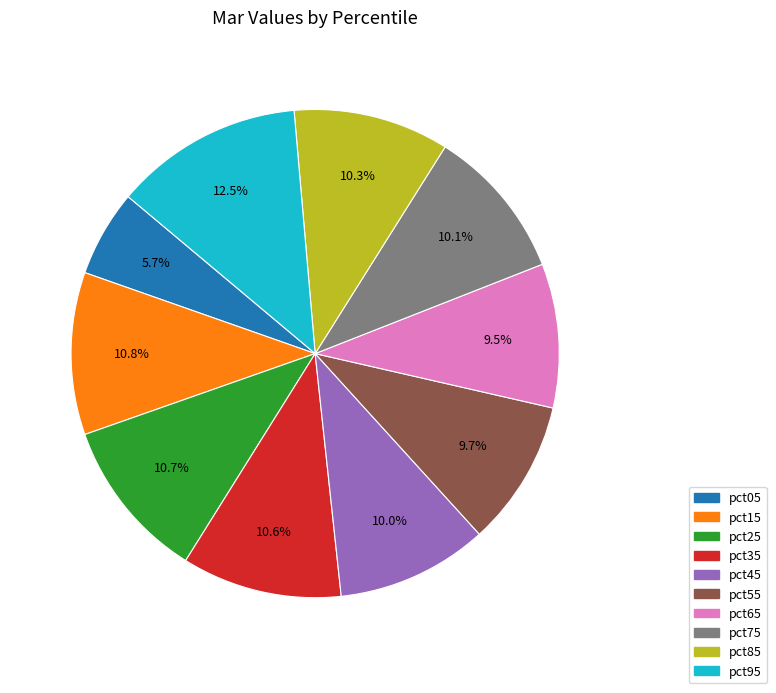

True or false: pct45 accounts for 1% of the total.

False